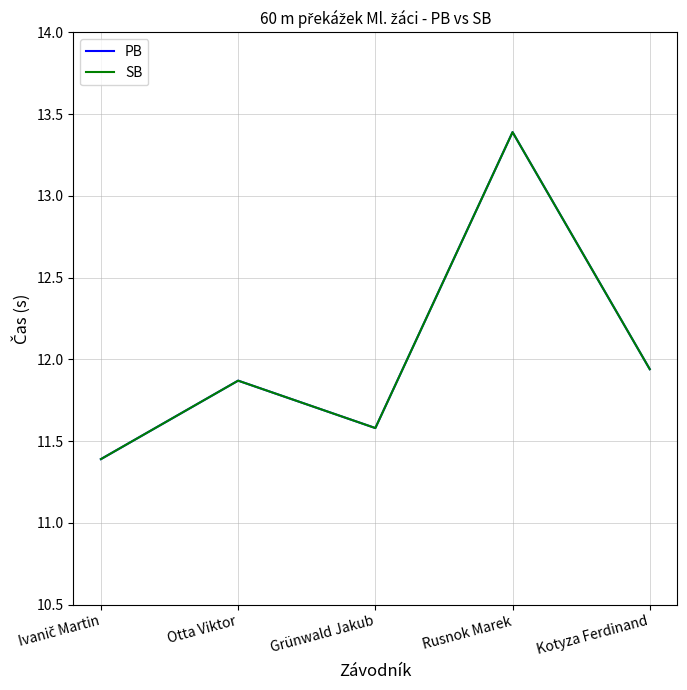

What position from the right is Kotyza Ferdinand?

1